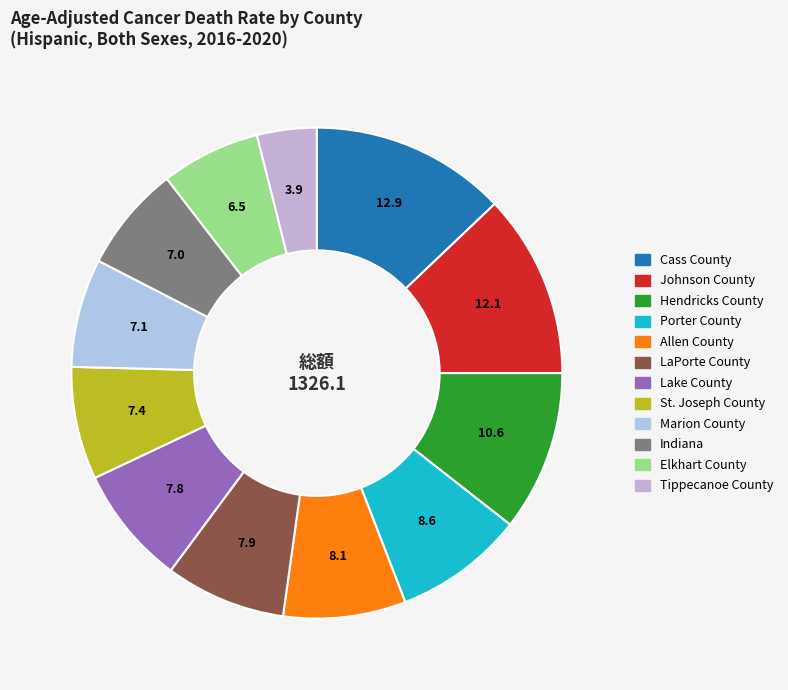

What is the ratio of the value at Elkhart County to the value at Porter County?

0.8